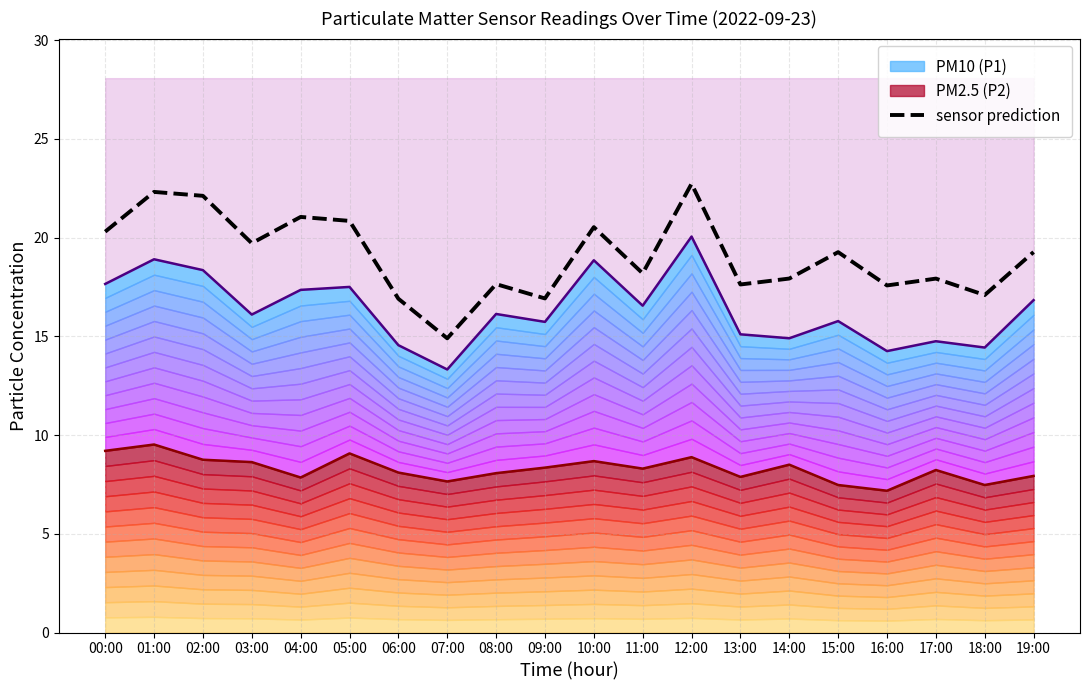

What is the value of the 6th point from the left?

20.8